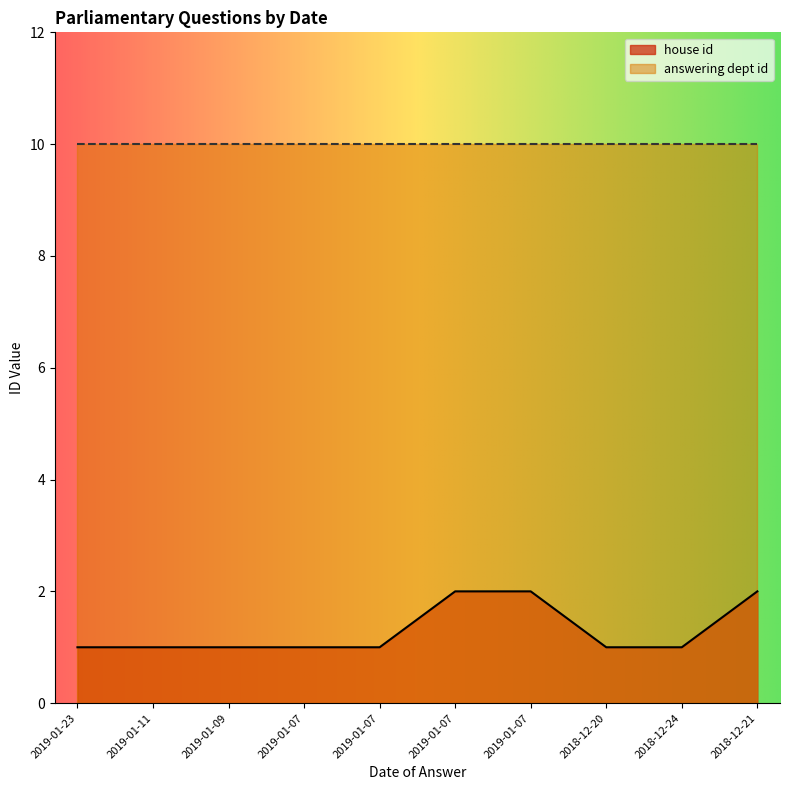

What is the label of the 2nd point from the left?

2019-01-11